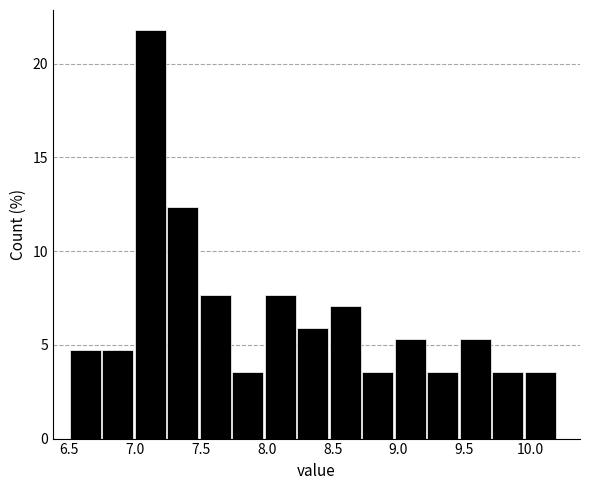

Reading left to right, list every bar in this chart as the range it spans on the x-axis followed by its height. Neither the bar edges nor the heights are printed on the chart, so give them approximately, as read against the axes.

6.50 to 6.75: 4.5
6.75 to 7.00: 4.5
7.00 to 7.25: 22.0
7.25 to 7.50: 12.5
7.50 to 7.75: 7.5
7.75 to 8.00: 3.5
8.00 to 8.25: 7.5
8.25 to 8.45: 6.0
8.45 to 8.70: 7.0
8.70 to 8.95: 3.5
8.95 to 9.20: 5.5
9.20 to 9.45: 3.5
9.45 to 9.70: 5.5
9.70 to 9.95: 3.5
9.95 to 10.20: 3.5